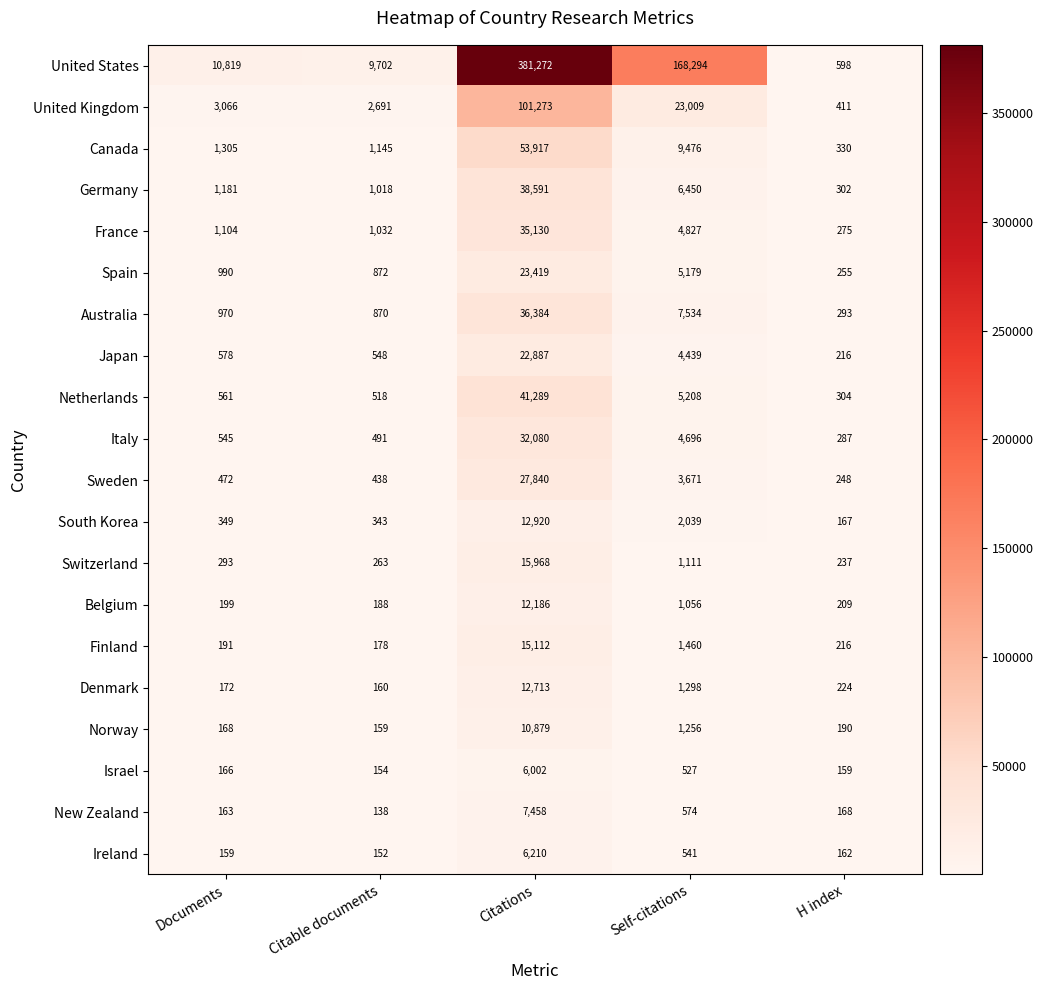

What is the highest value of the France series?

35130